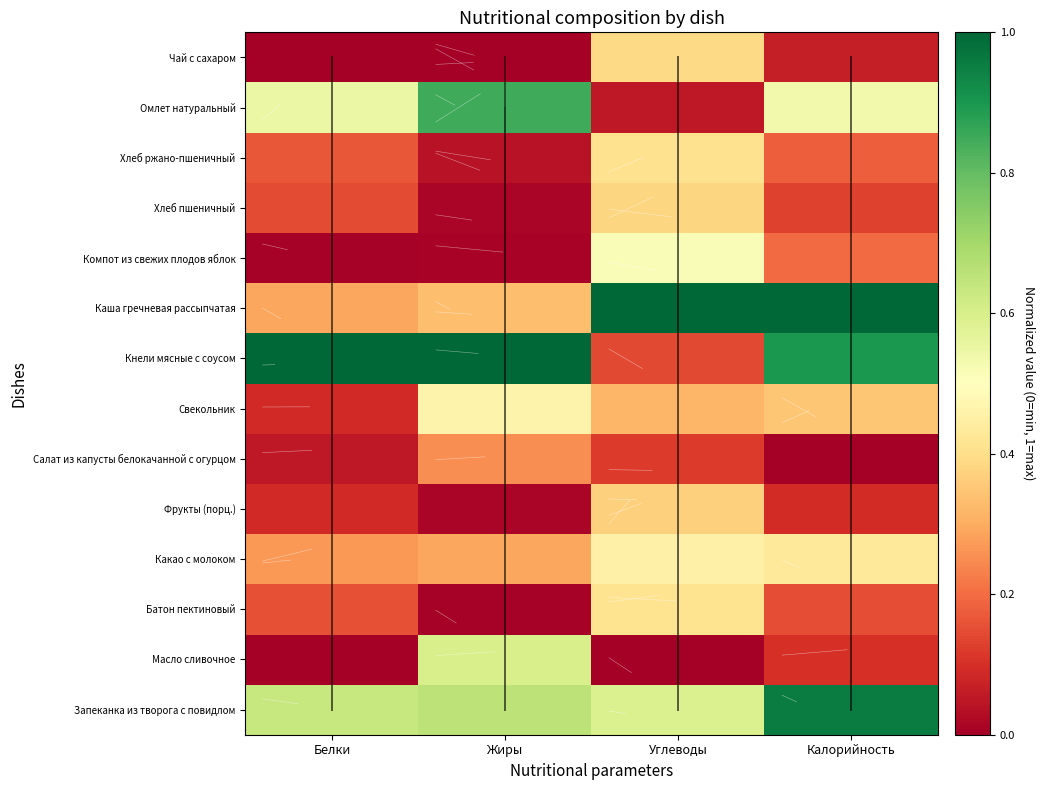

Reading left to right, list all the values displayed in this chart.

Запеканка из творога с повидлом: Белки=0.6	Жиры=0.7	Углеводы=0.6	Калорийность=1.0
Масло сливочное: Белки=0.0	Жиры=0.6	Углеводы=0.0	Калорийность=0.1
Батон пектиновый: Белки=0.2	Жиры=0.0	Углеводы=0.4	Калорийность=0.2
Какао с молоком: Белки=0.3	Жиры=0.3	Углеводы=0.5	Калорийность=0.4
Фрукты (порц.): Белки=0.1	Жиры=0.0	Углеводы=0.4	Калорийность=0.1
Салат из капусты белокачанной с огурцом: Белки=0.1	Жиры=0.3	Углеводы=0.1	Калорийность=0.0
Свекольник: Белки=0.1	Жиры=0.5	Углеводы=0.3	Калорийность=0.4
Кнели мясные с соусом: Белки=1.0	Жиры=1.0	Углеводы=0.1	Калорийность=0.9
Каша гречневая рассыпчатая: Белки=0.3	Жиры=0.3	Углеводы=1.0	Калорийность=1.0
Компот из свежих плодов яблок: Белки=0.0	Жиры=0.0	Углеводы=0.5	Калорийность=0.2
Хлеб пшеничный: Белки=0.1	Жиры=0.0	Углеводы=0.4	Калорийность=0.1
Хлеб ржано-пшеничный: Белки=0.2	Жиры=0.0	Углеводы=0.4	Калорийность=0.2
Омлет натуральный: Белки=0.5	Жиры=0.9	Углеводы=0.1	Калорийность=0.5
Чай с сахаром: Белки=0.0	Жиры=0.0	Углеводы=0.4	Калорийность=0.1